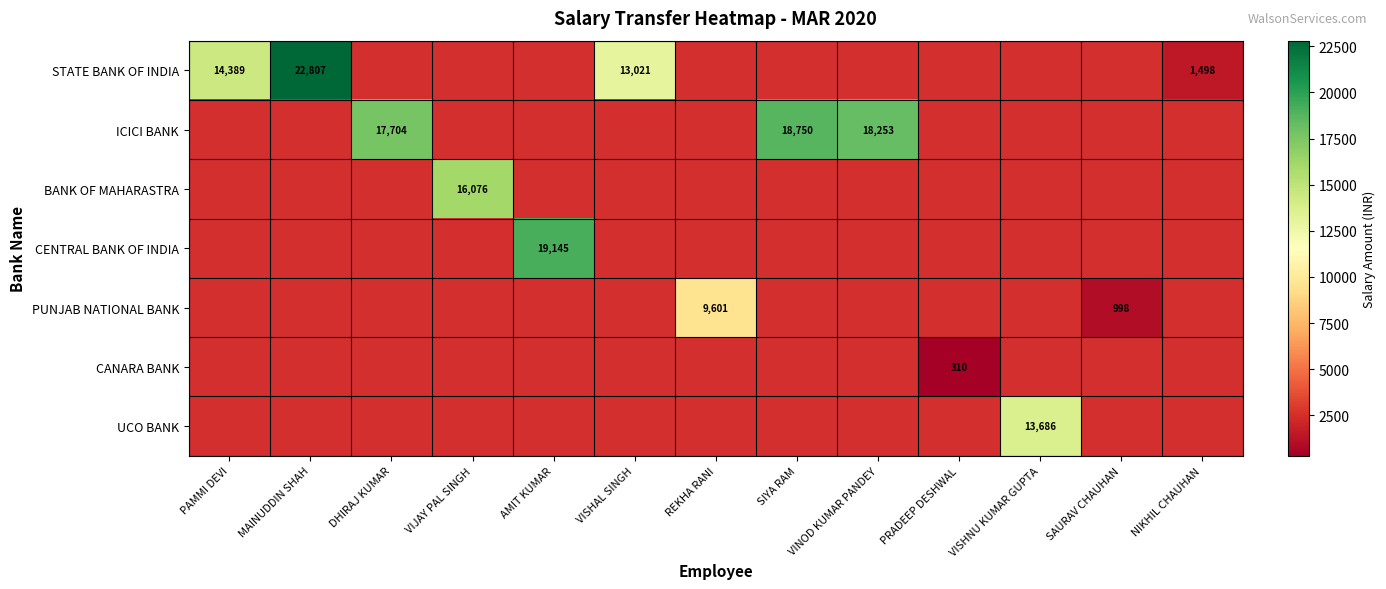

What is the minimum value shown in the chart?

310.0